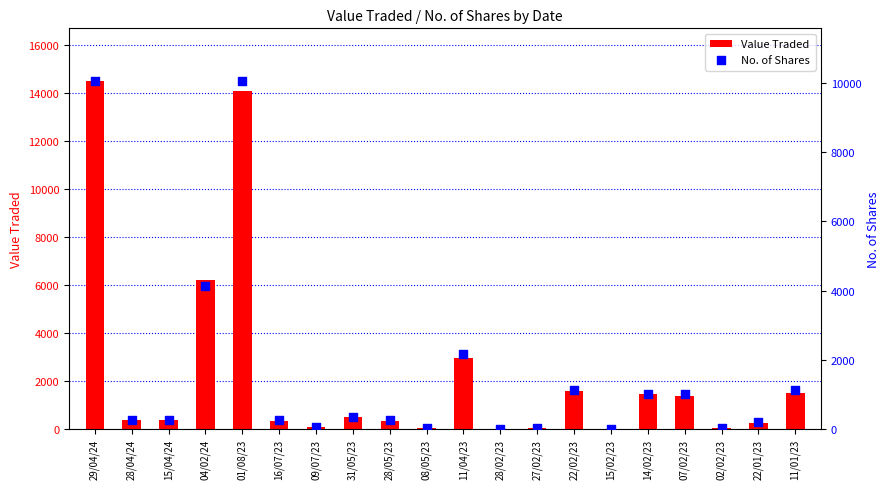

What are all the series names shown in the legend?

Value Traded, No. of Shares